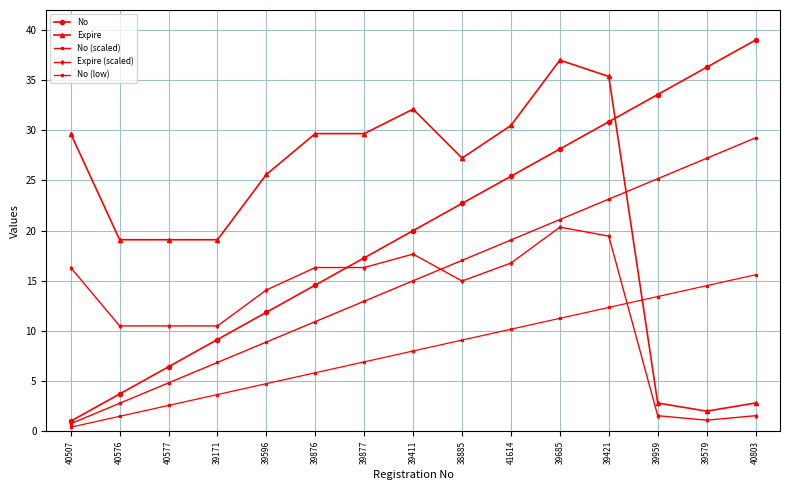

Which series has the widest spread of values?

No